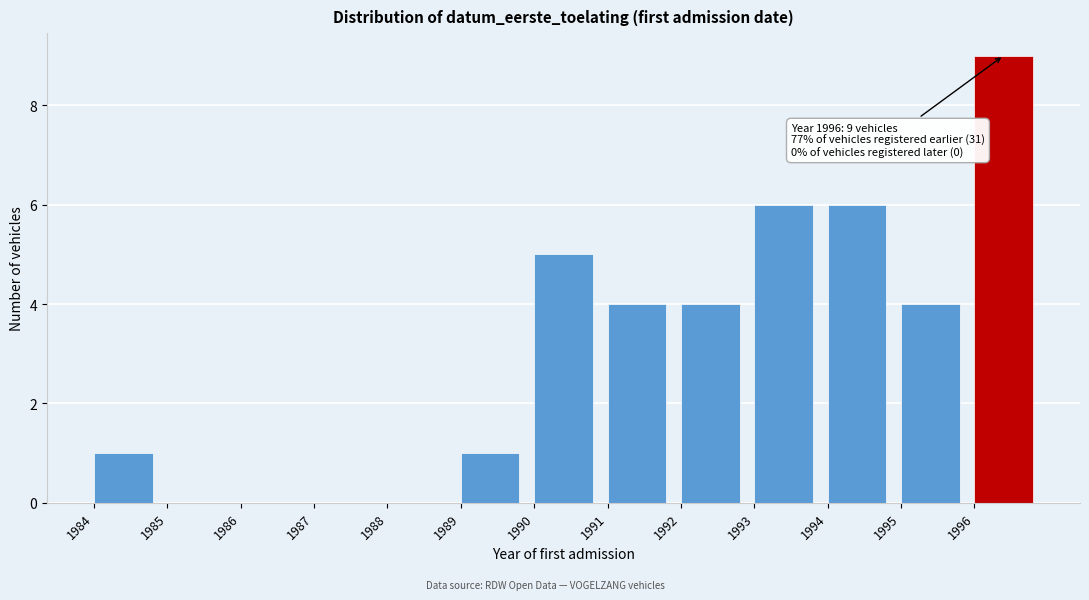

Which range on the x-axis has the tallest bar?

1996 to 1997